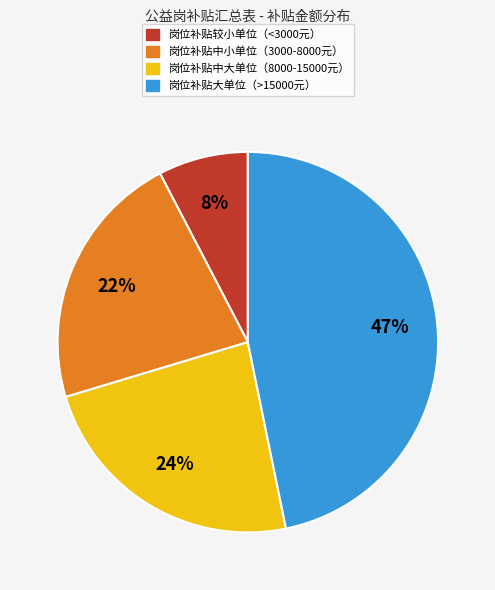

To the nearest percent, what portion does 岗位补贴大单位（>15000元） represent?

47%